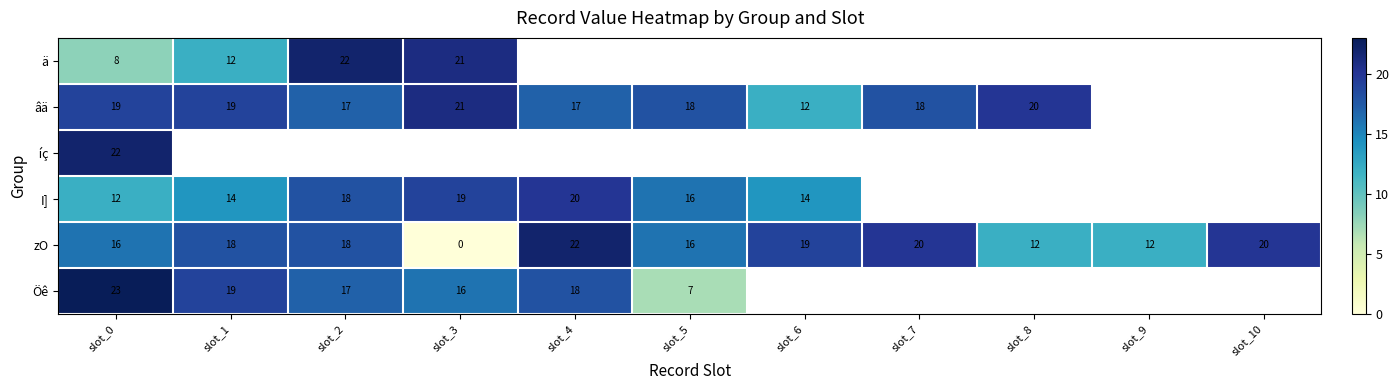

What is the lowest value of the ä series?

8.0